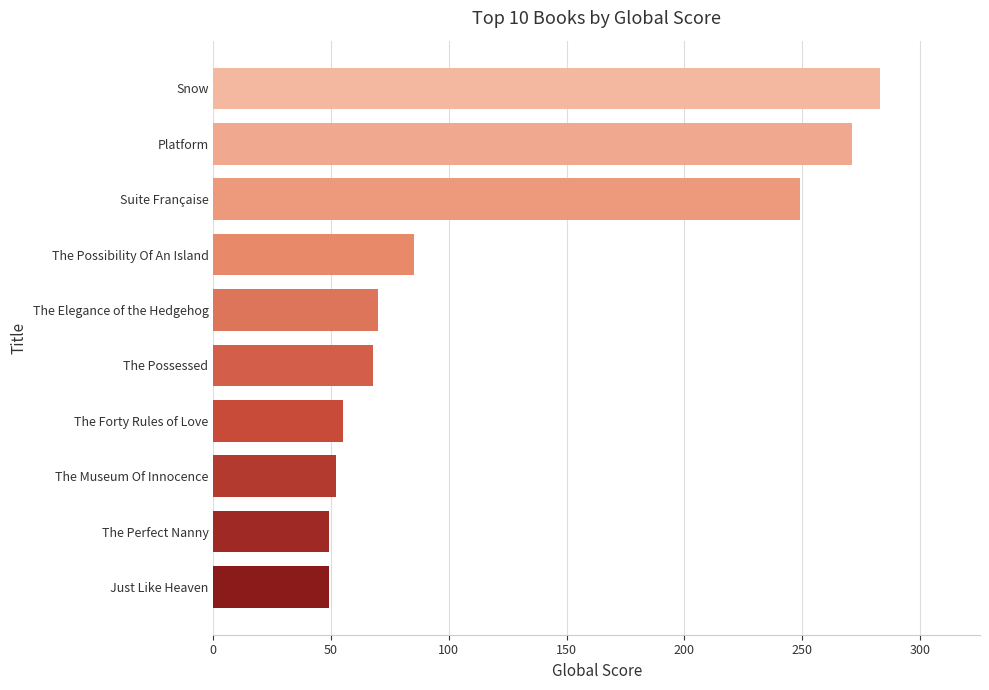

How many categories are shown in the chart?

10